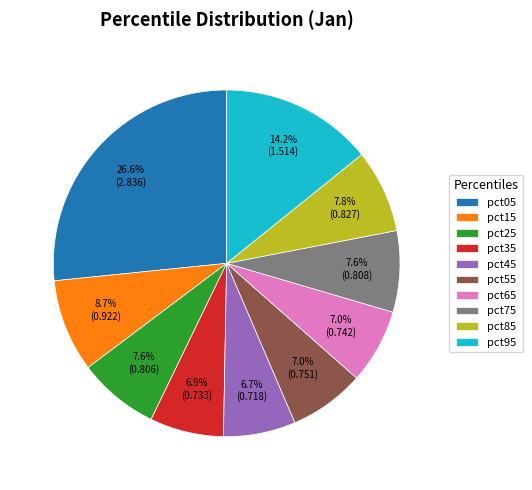

Which slice is the largest?

pct05